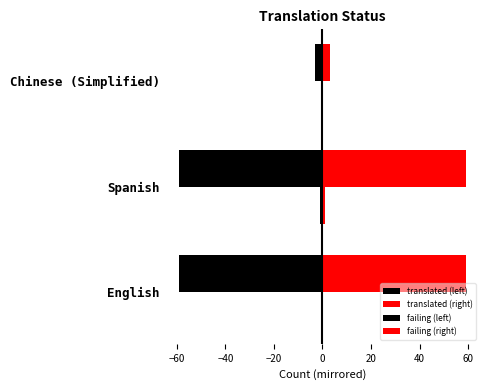

How many data points does each series have?

3